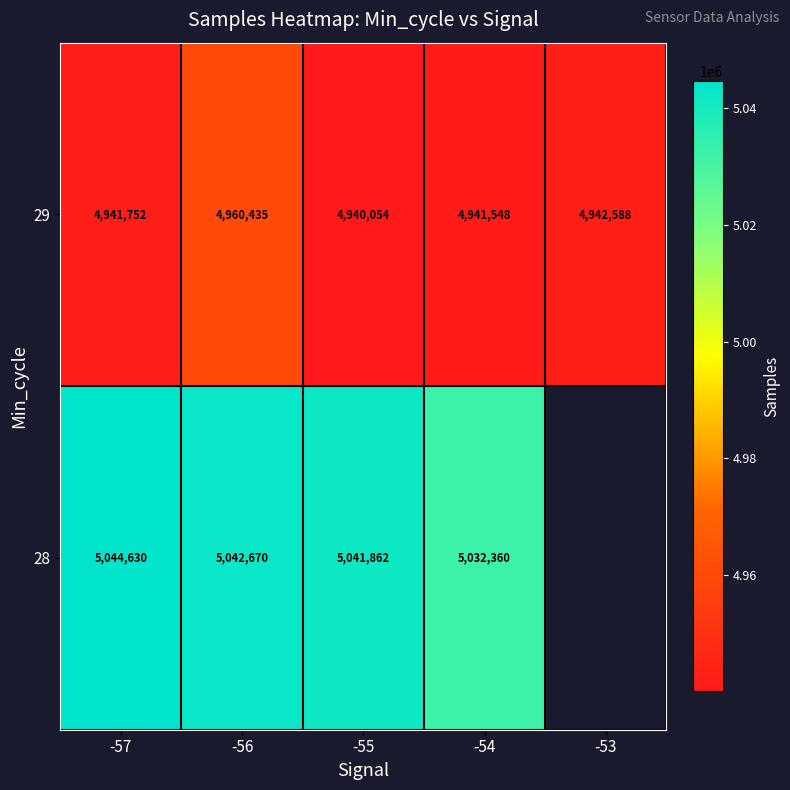

Is the value of 28 at -57 greater than the value of 29 at -56?

Yes